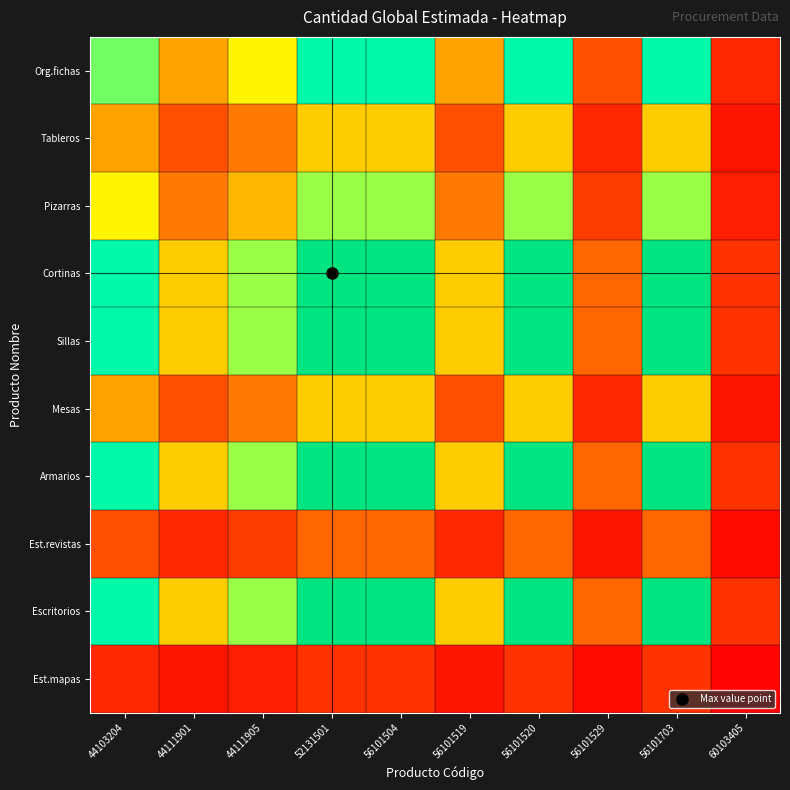

What is the total value across all series at 56101519?

26.0